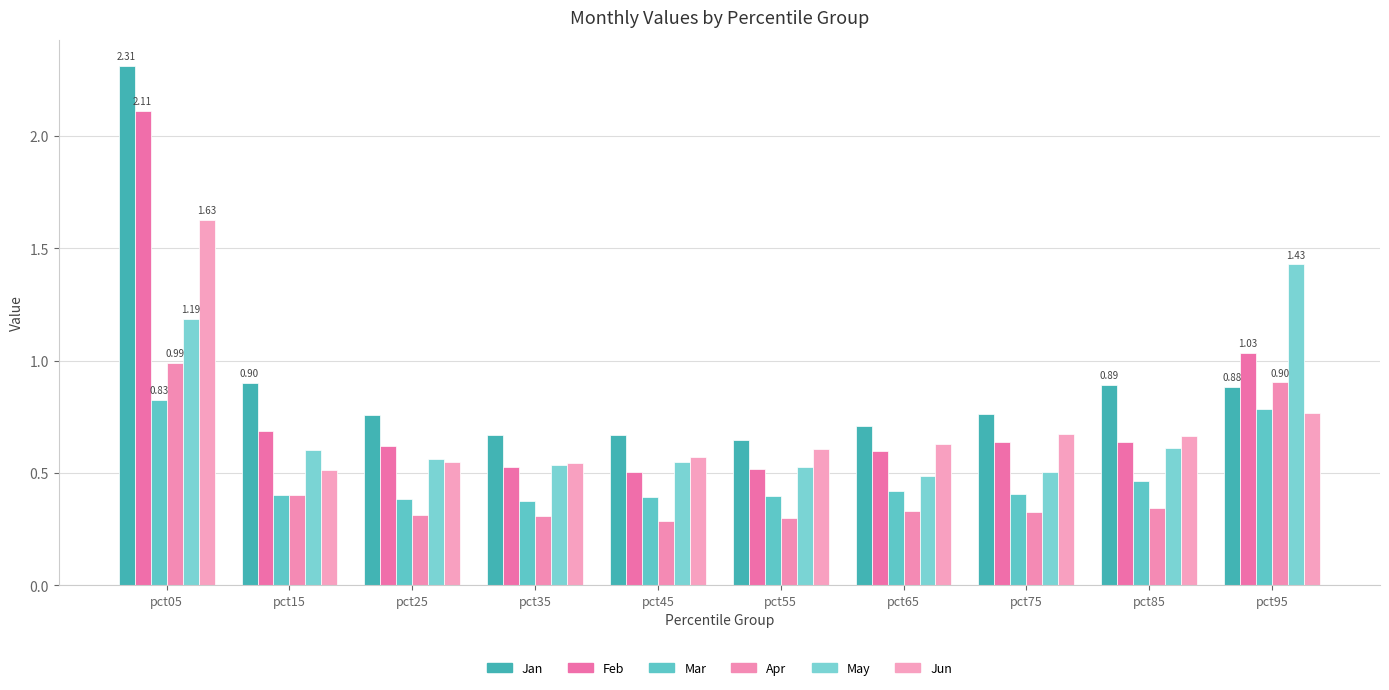

The value of Apr at pct25 is 0.1. True or false?

False